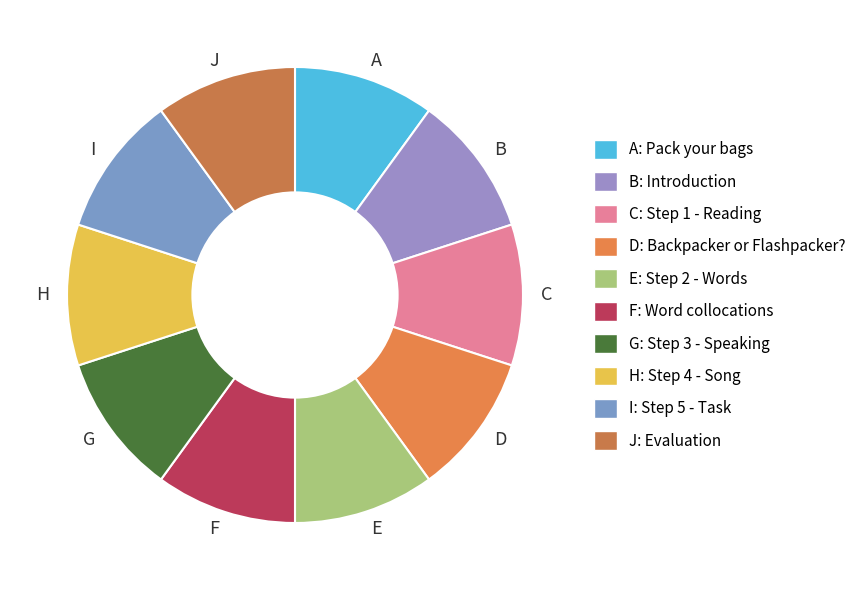

The A slice represents 1% of the pie. True or false?

False